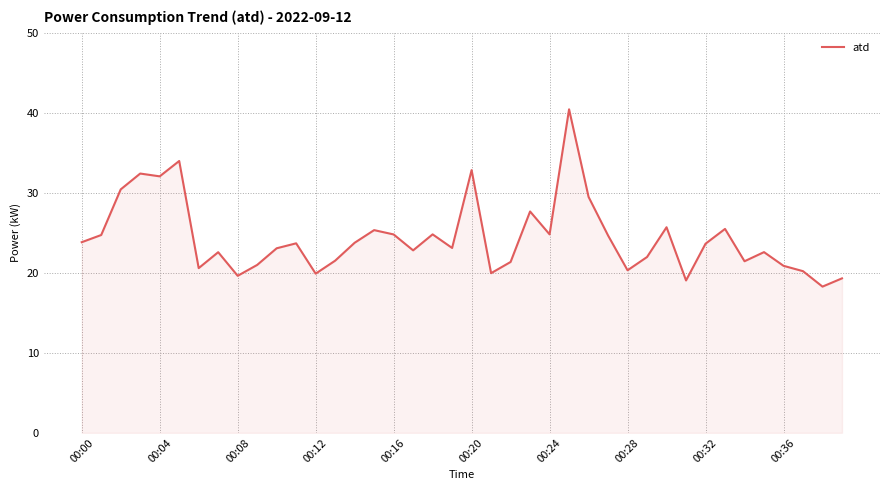

What is the smallest value displayed?

18.3